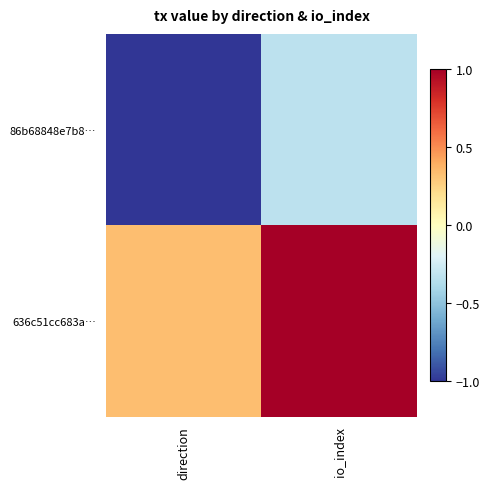

At how many categories does at least one series exceed 0?

2